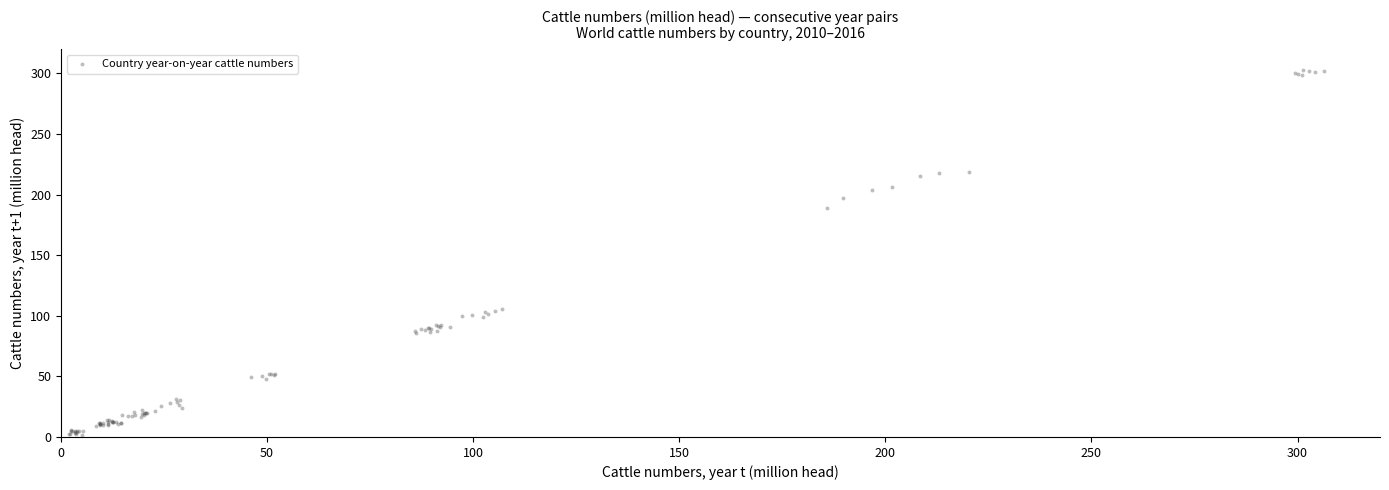

What Y value in the scatter plot is closest to 152?

189.2